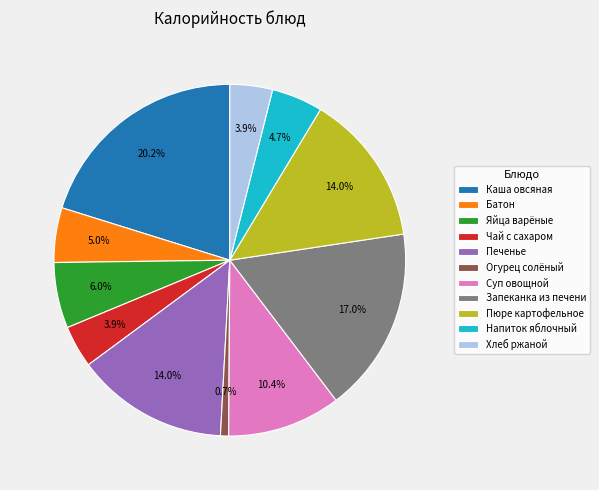

Does any single category account for the majority?

No